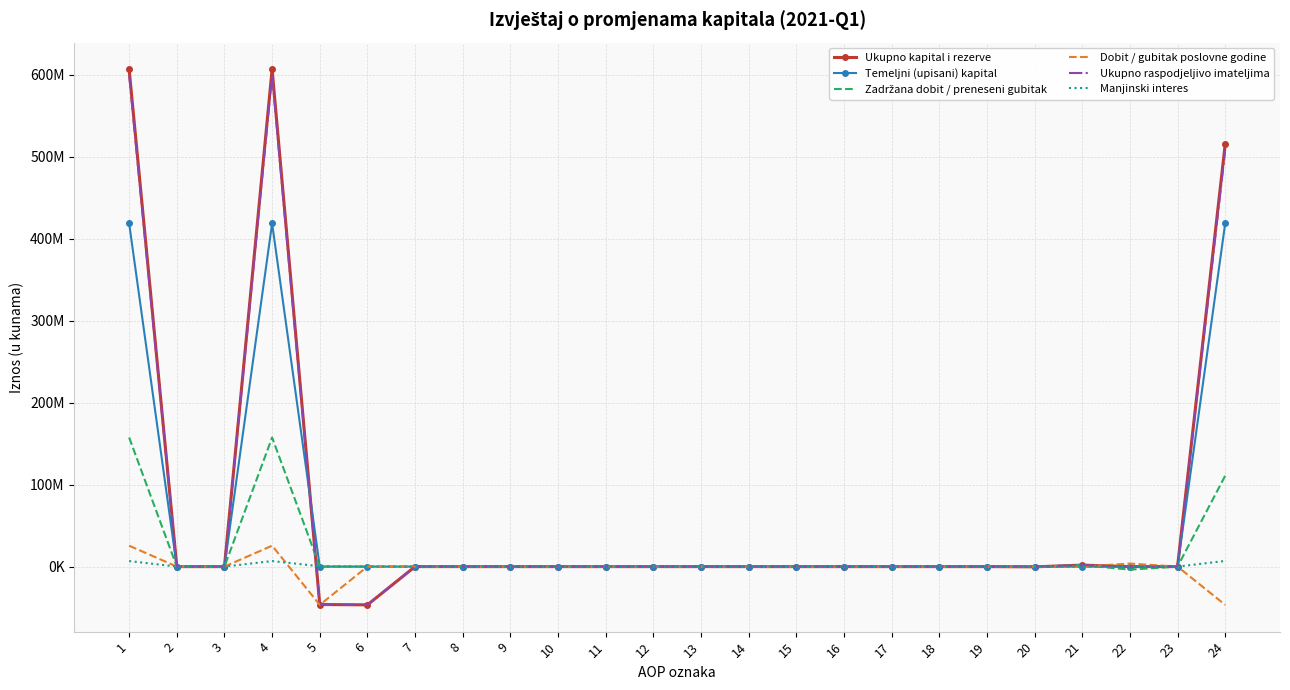

At how many categories does at least one series exceed 489843624?

3